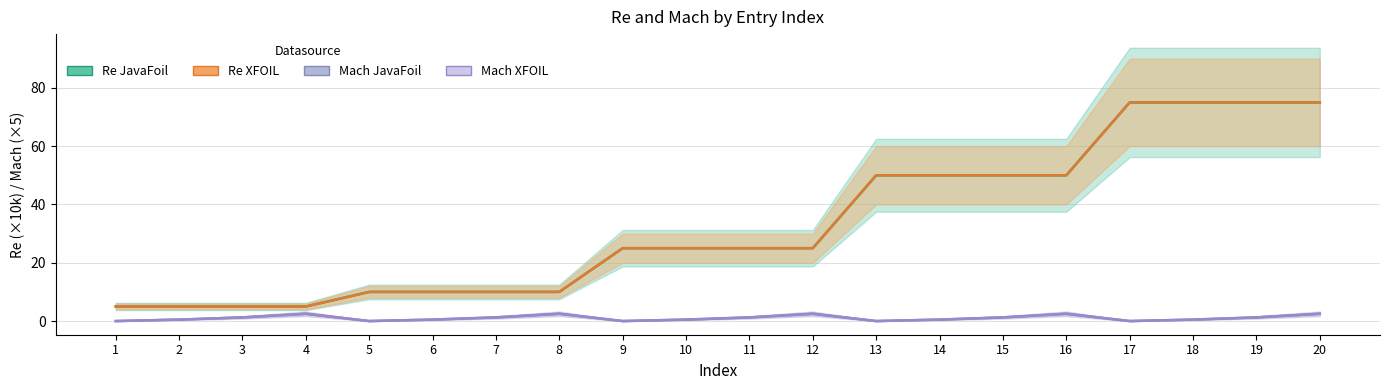

How many lines are shown in the chart?

4